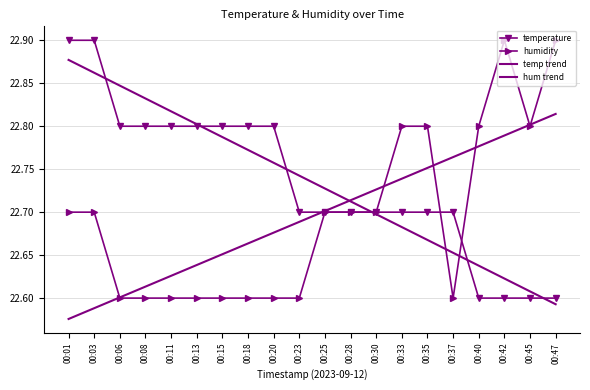

What is the sum of all humidity values?

453.9